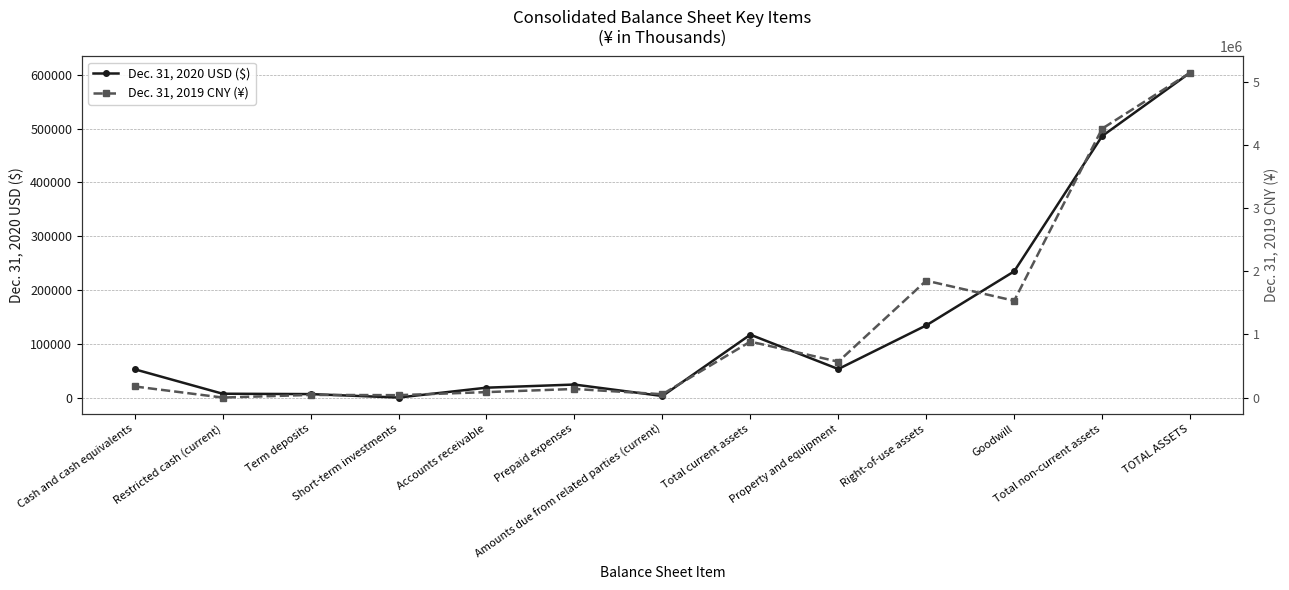

What is the sum of the Dec. 31, 2019 CNY (¥) values at Total current assets and Total non-current assets?

5145230